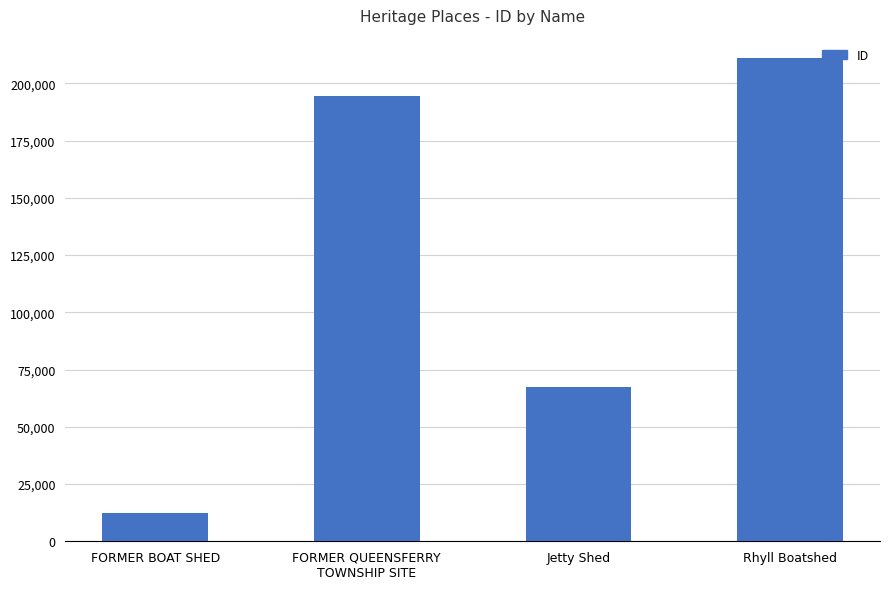

Are the bars horizontal?

No